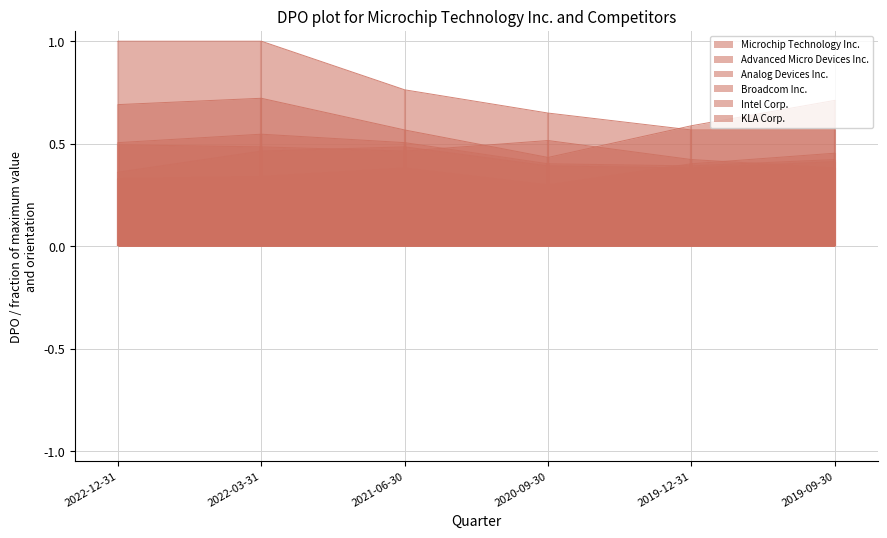

At 2019-12-31, list the series in order from smallest to largest.

KLA Corp., Microchip Technology Inc., Broadcom Inc., Analog Devices Inc., Intel Corp., Advanced Micro Devices Inc.